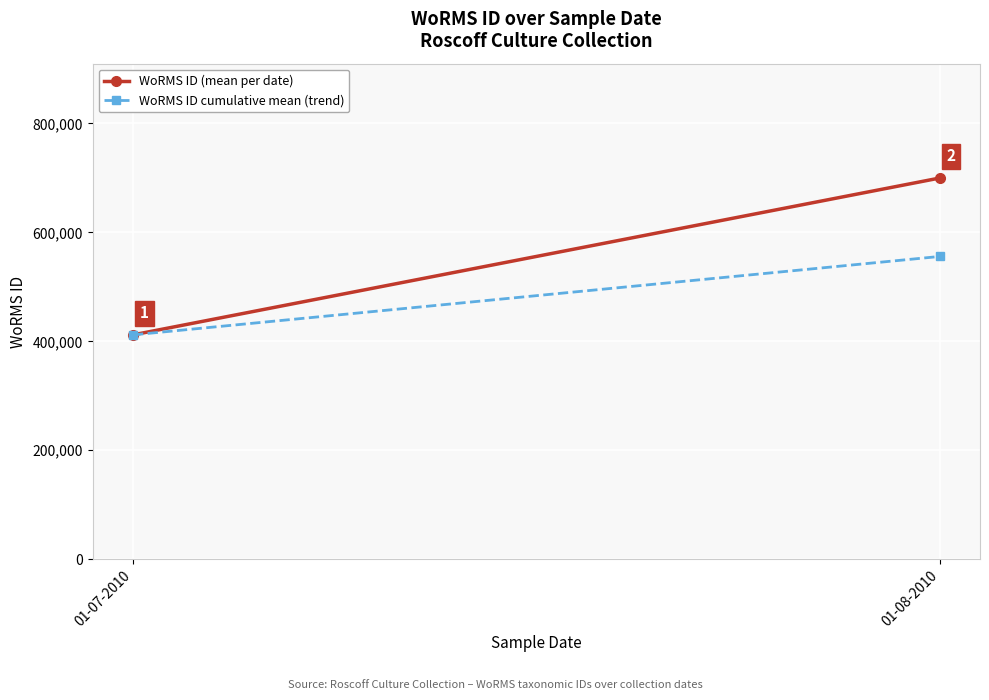

What is the maximum value shown in the chart?

699620